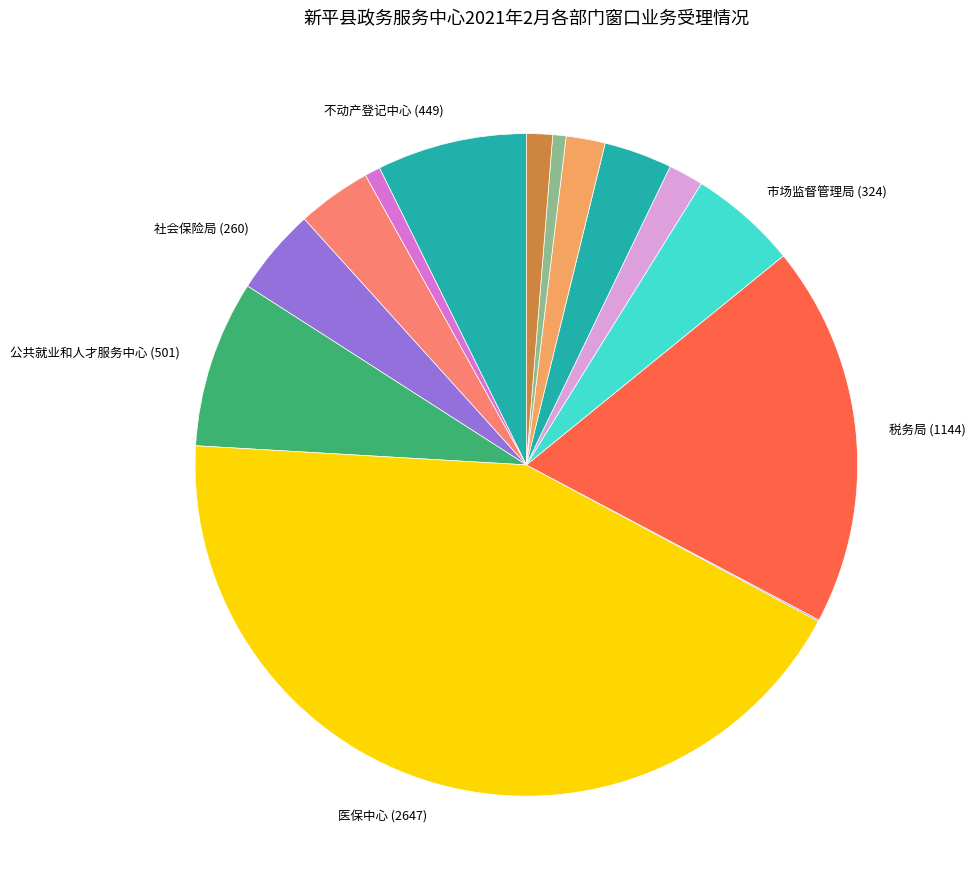

Which category has the biggest portion of the pie?

医保中心